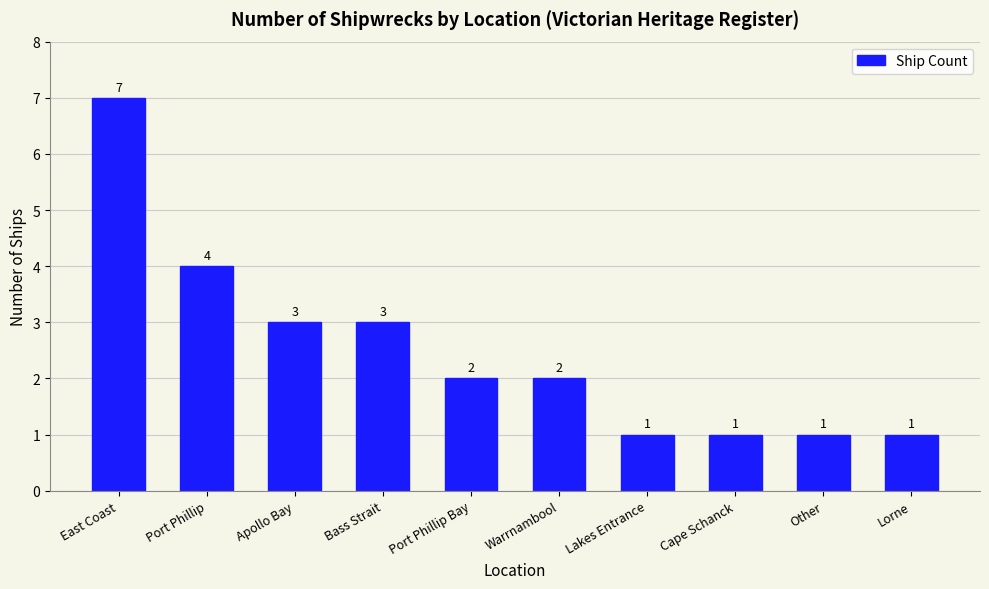

What is the sum of the values at Cape Schanck and East Coast?

8